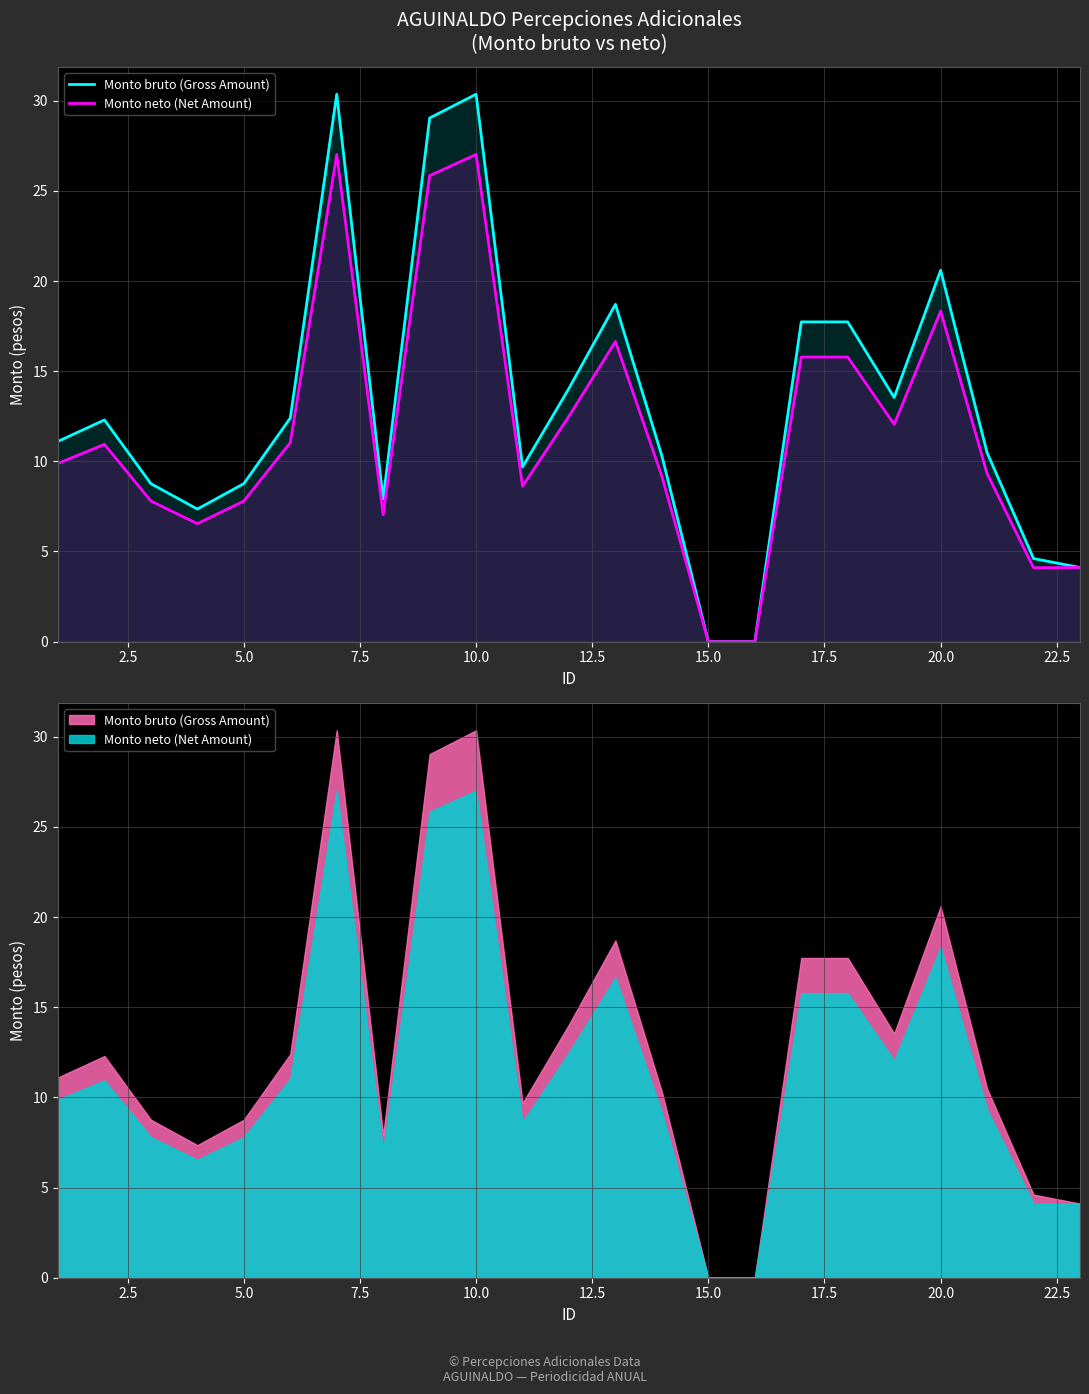

In Monto bruto (Gross Amount), how many points are higher than both neighbors (excluding endpoints)?

5